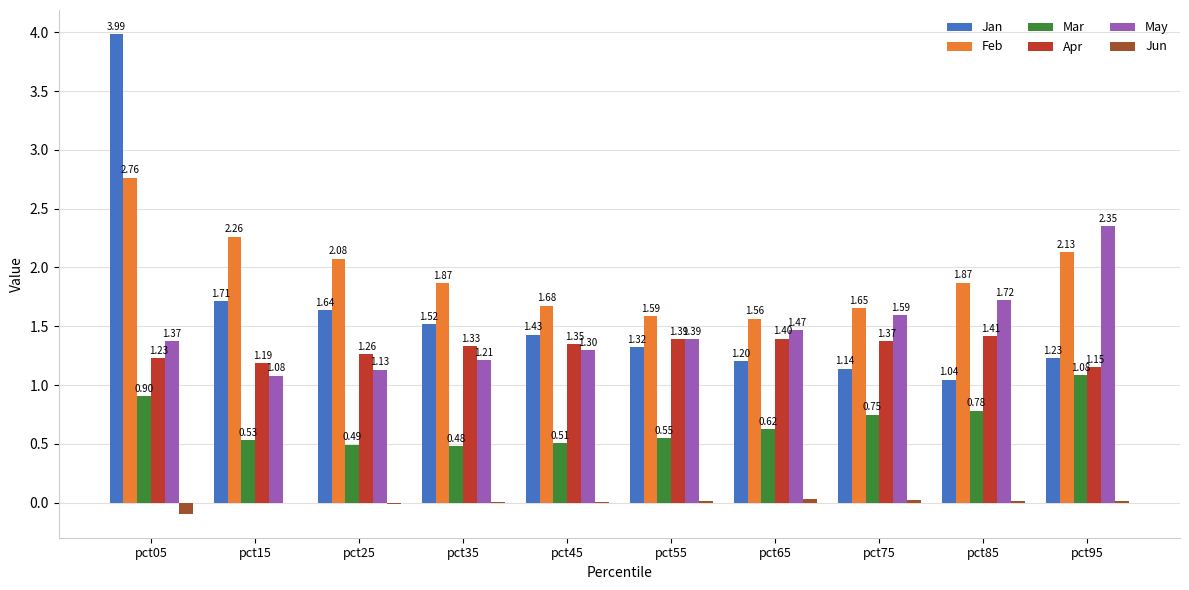

True or false: Jan has a value of 4.0 at pct05.

True